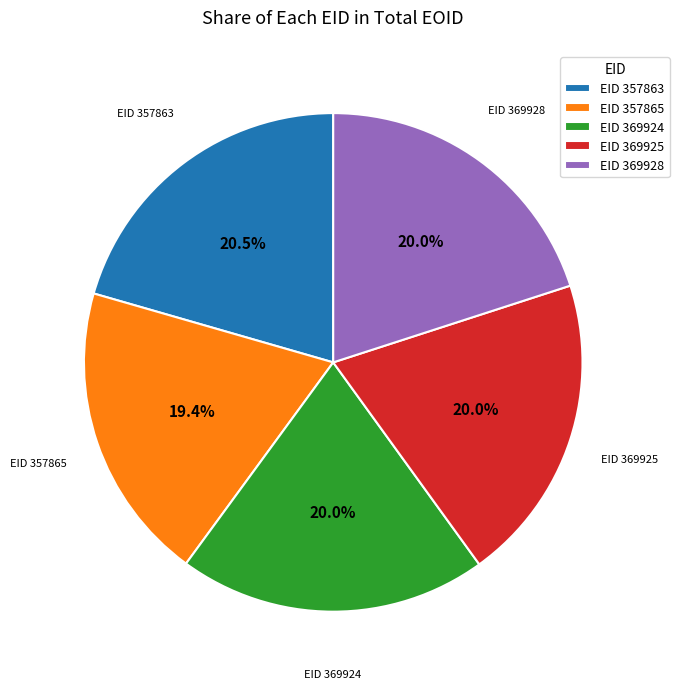

What is the smallest slice in the pie chart?

EID 357865